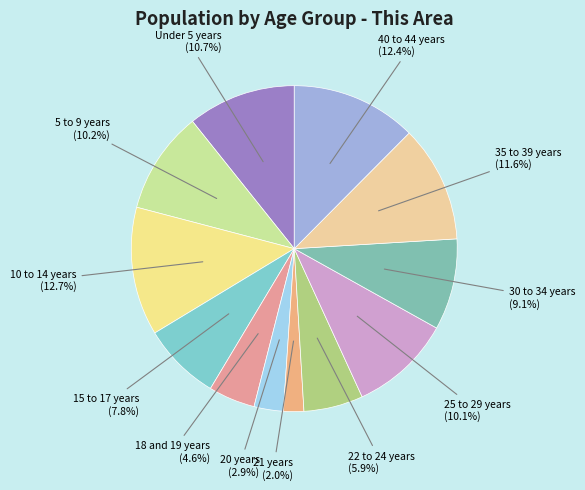

Which slice is the largest?

10 to 14 years